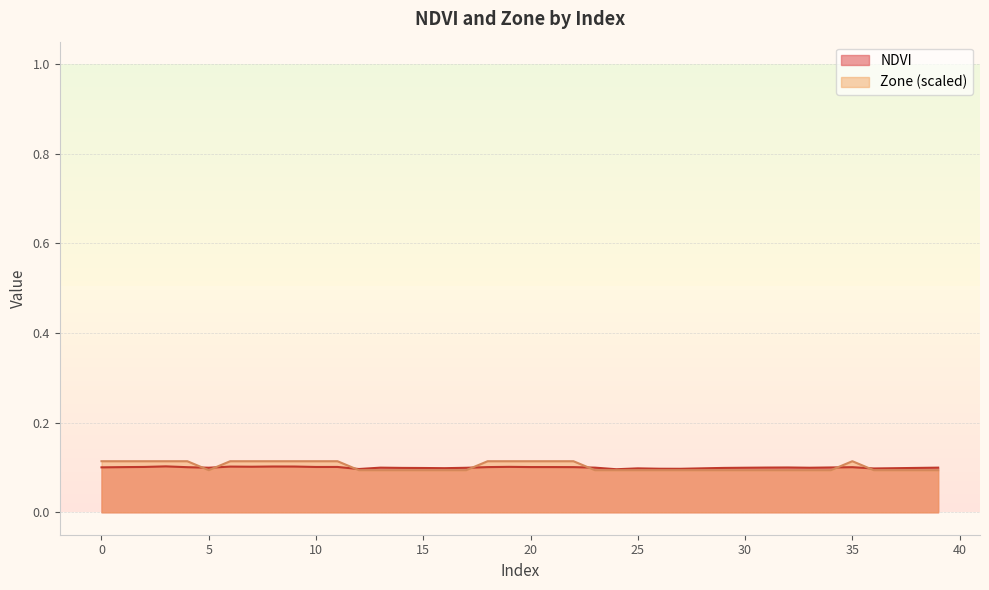

Which series has the largest range (max minus min)?

Zone (scaled)